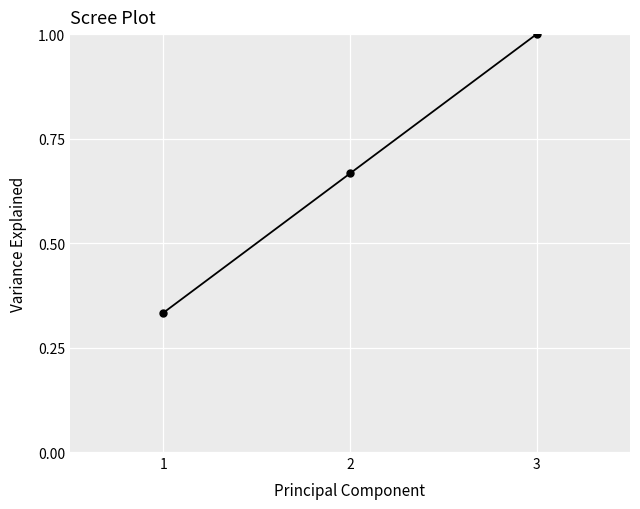

The value at 2 is 0.2. True or false?

False